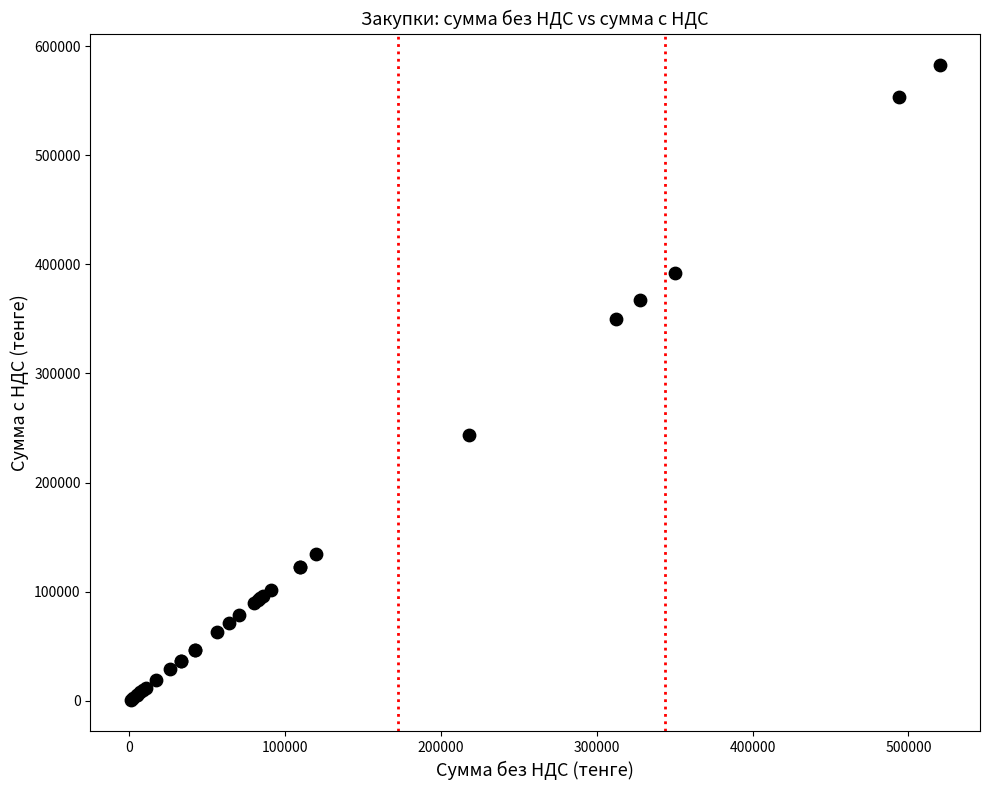

What Y value in the scatter plot is closest to 291720?

243936.0